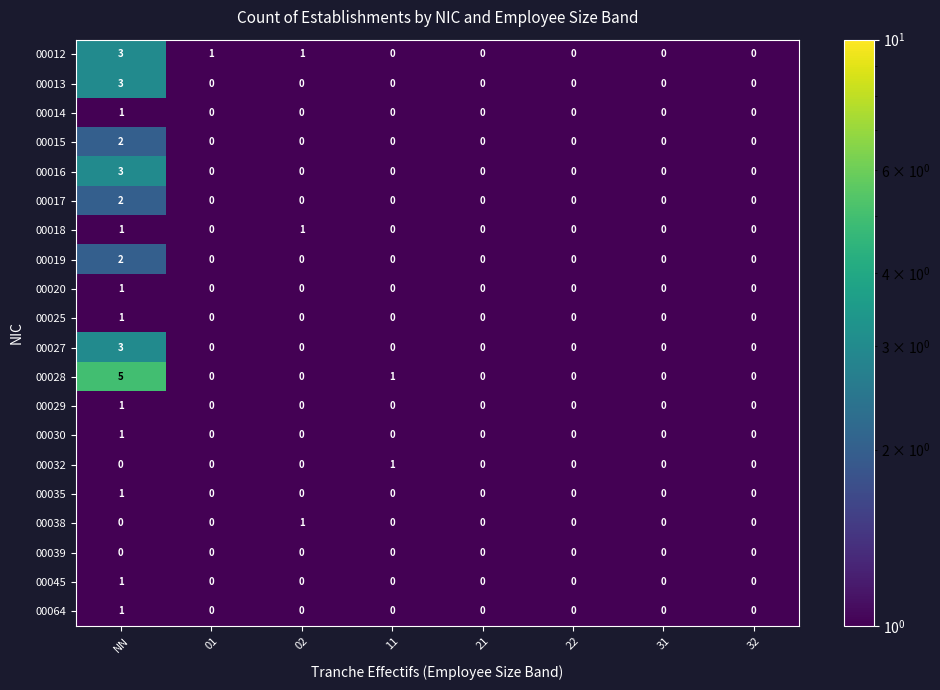

Which series has the largest total across all categories?

00028